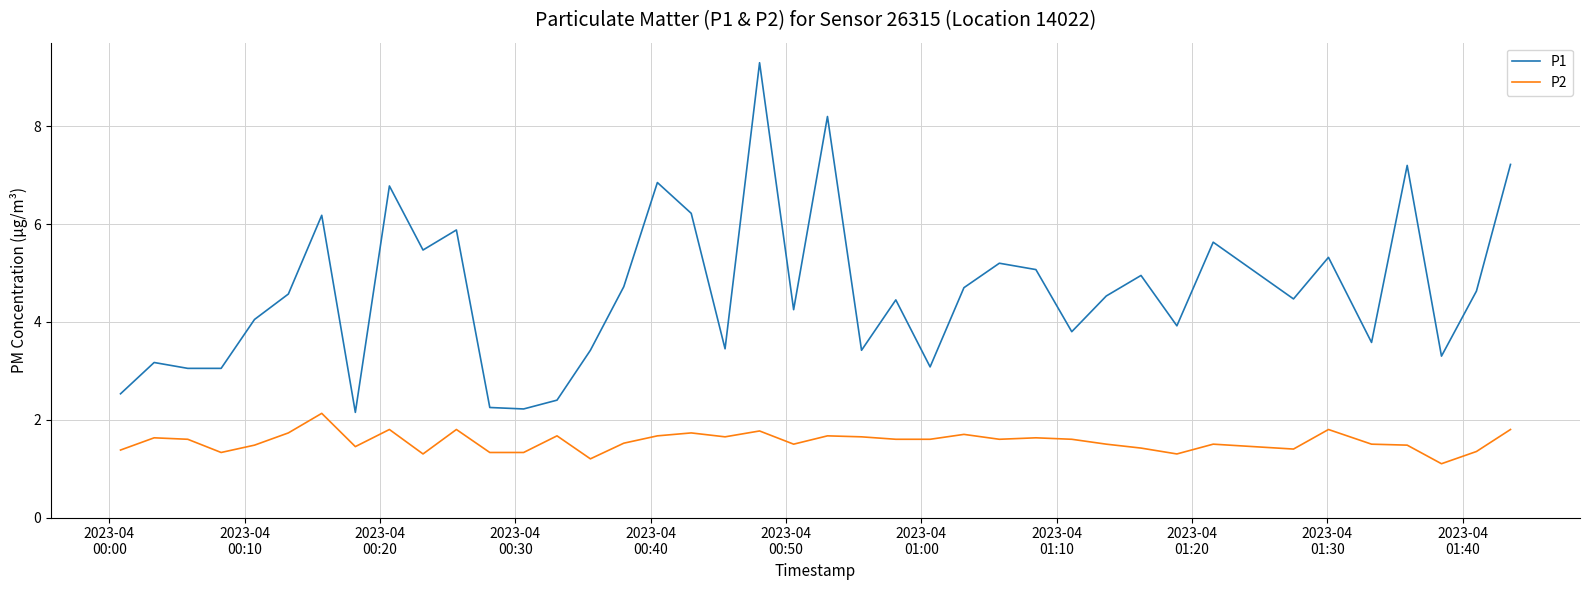

Rank the series by their average value, from highest to lowest.

P1, P2